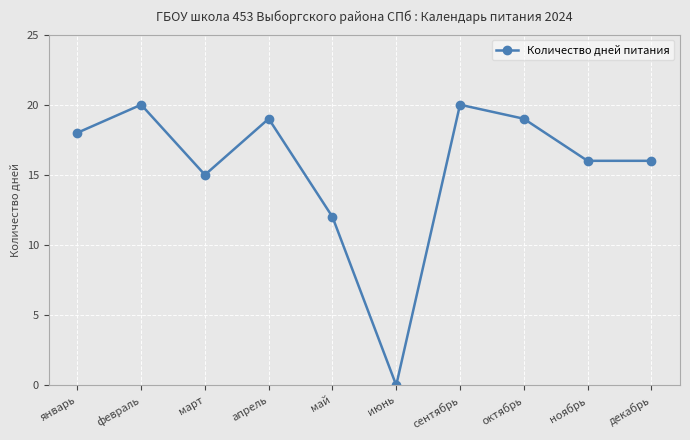

What is the difference between the values at сентябрь and март?

5